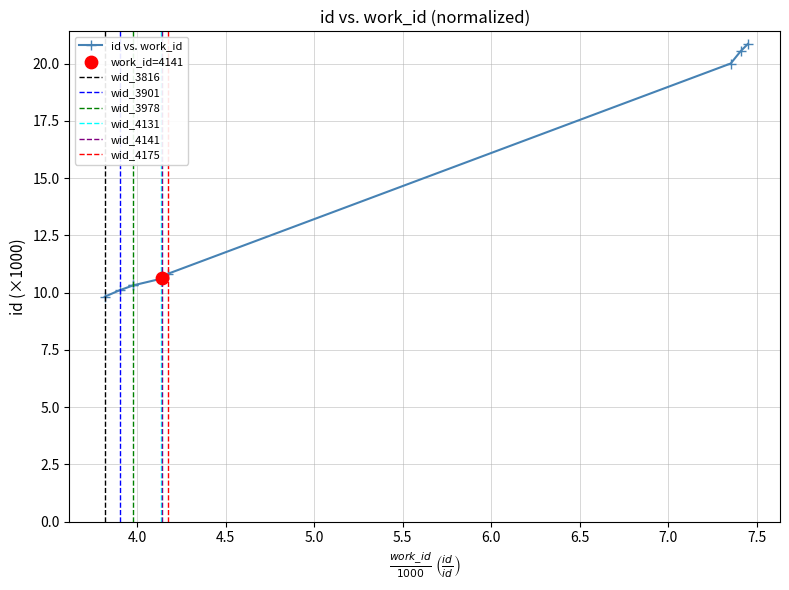

What is the change in value from 3901 to 4175?

+0.7